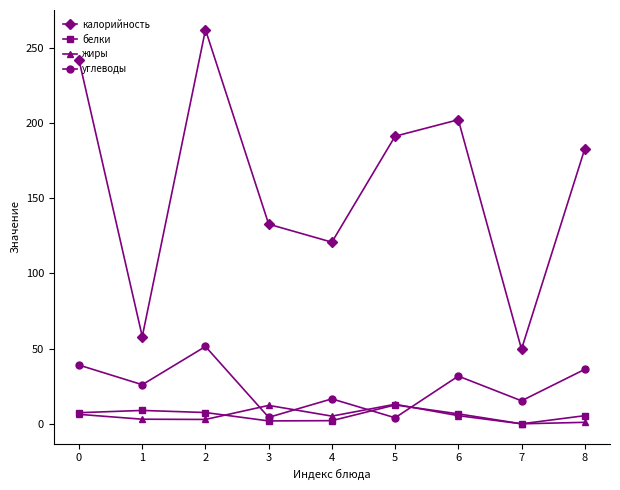

What is the value of the белки point at the 5th from the left?

2.1